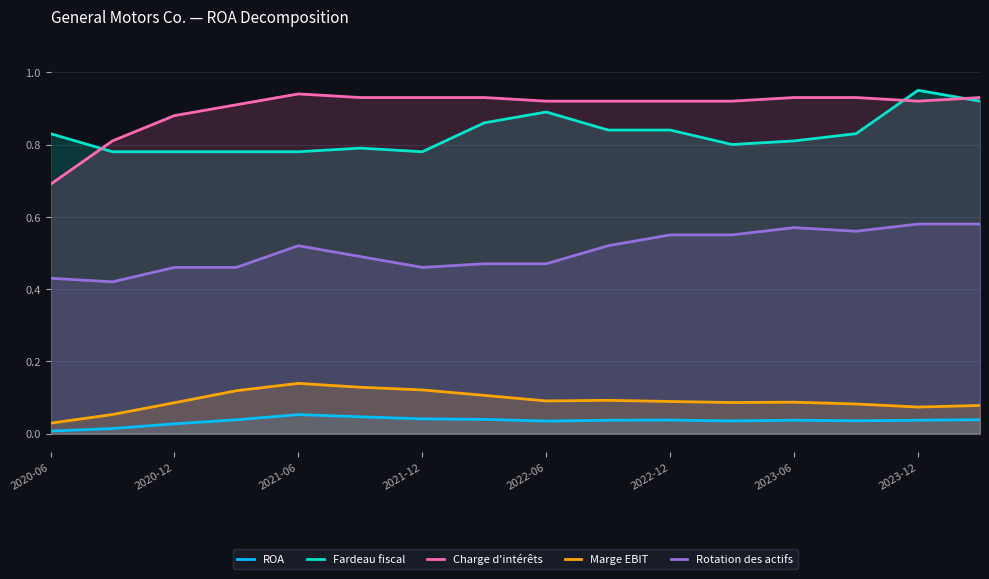

How many lines are shown in the chart?

5